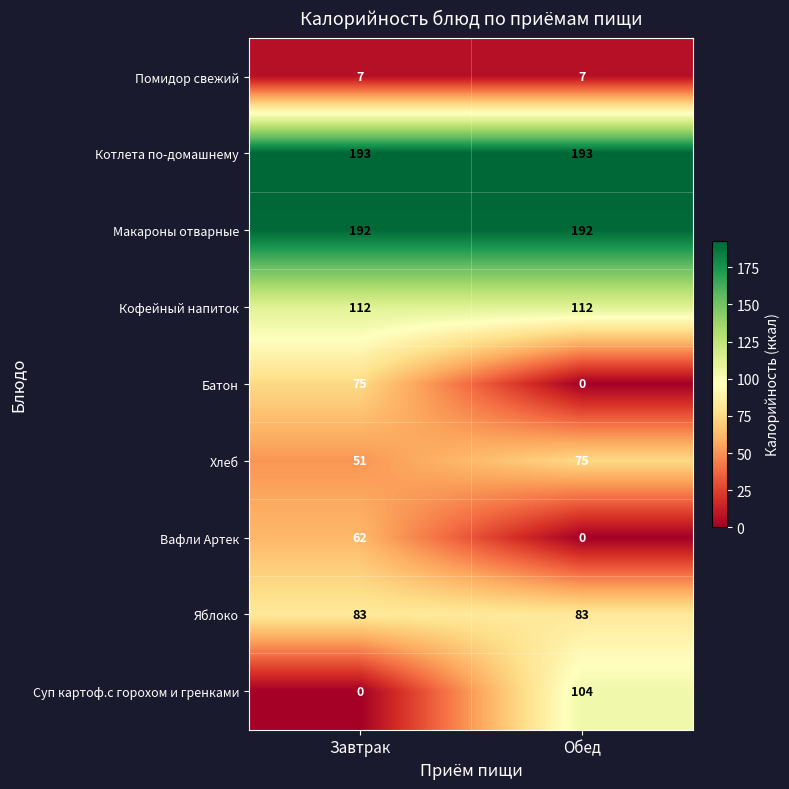

What is the average value of the Вафли Артек series?

31